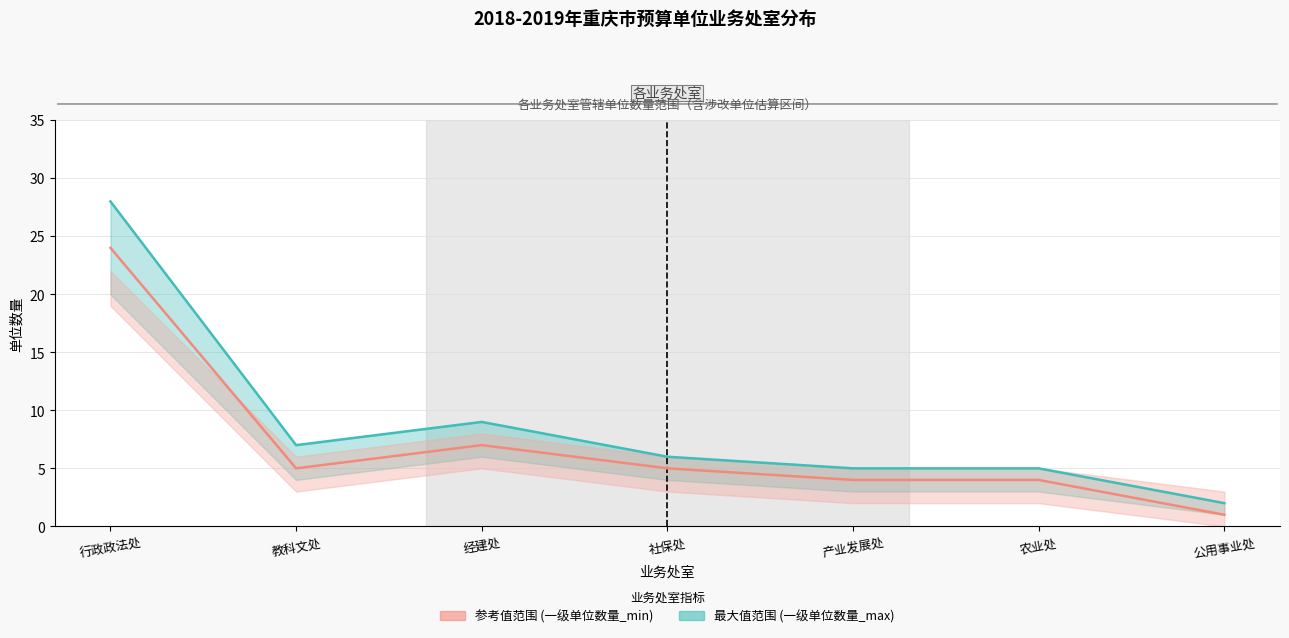

What is the label of the 2nd point from the right?

农业处